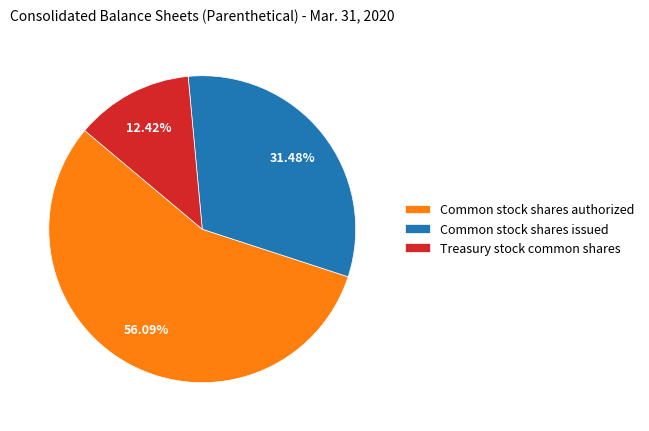

Which slice is the largest?

Common stock shares authorized